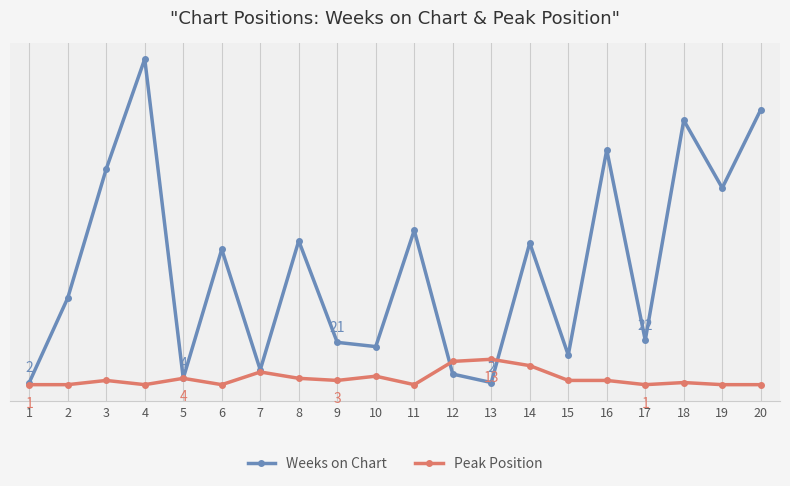

Where do Weeks on Chart and Peak Position first cross each other?

11 and 12